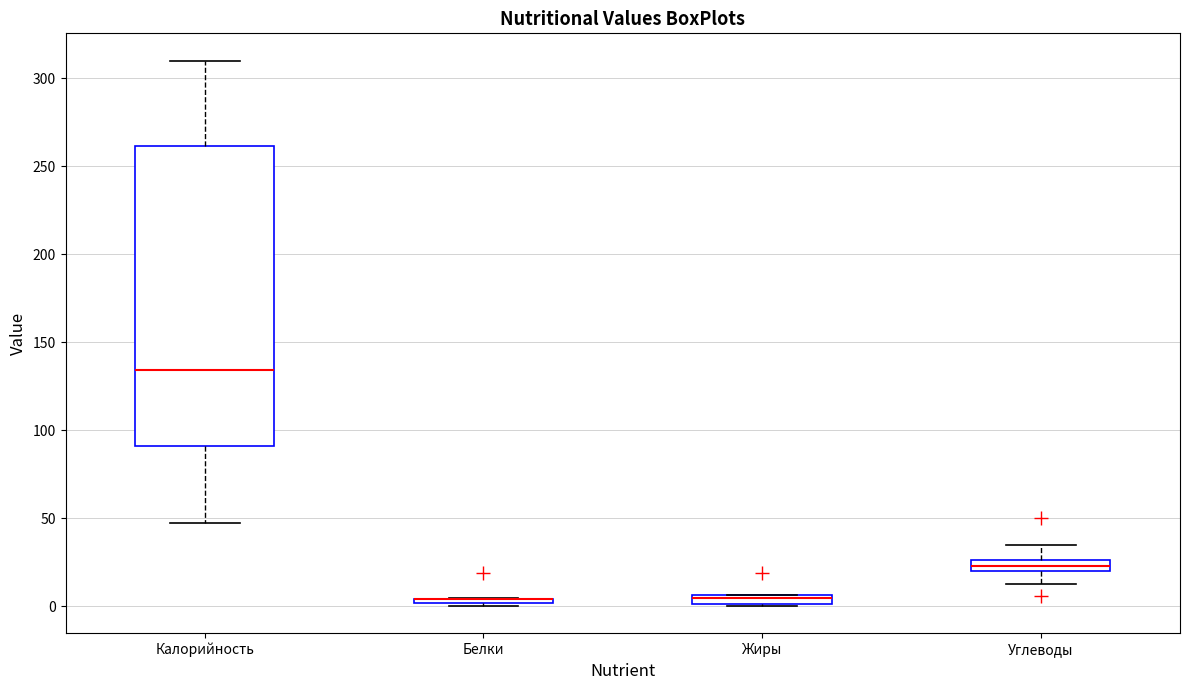

Where is the lower edge of the box for Белки on the y-axis? The values are not printed on the chart, so give them approximately, as read against the axis.

0